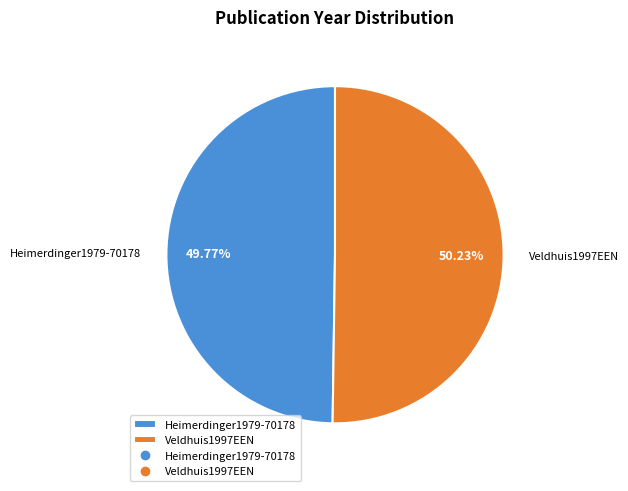

Approximately how many times larger is the value at Veldhuis1997EEN compared to Heimerdinger1979-70178?

1.0